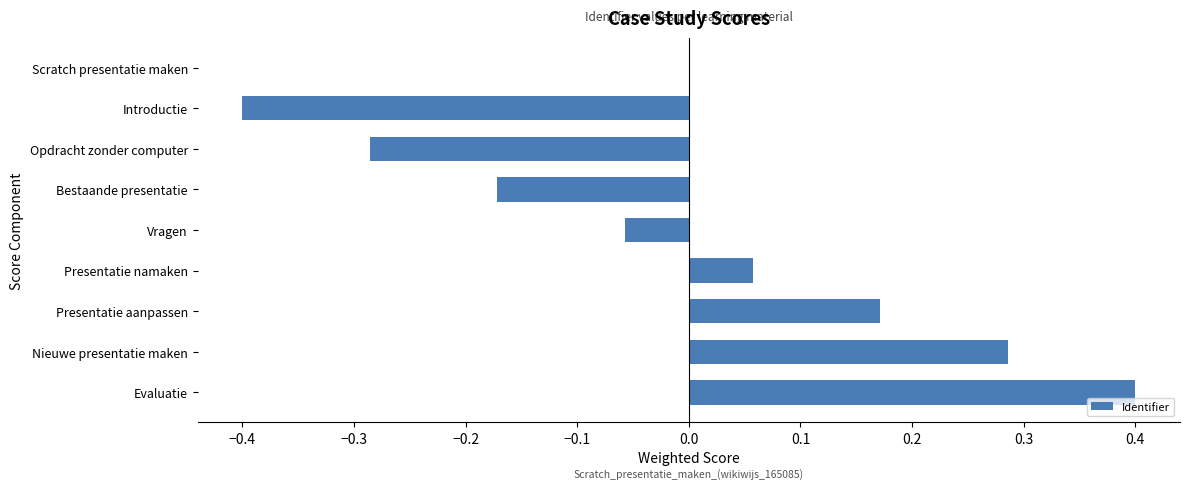

What is the change in value from Presentatie aanpassen to Evaluatie?

+0.2